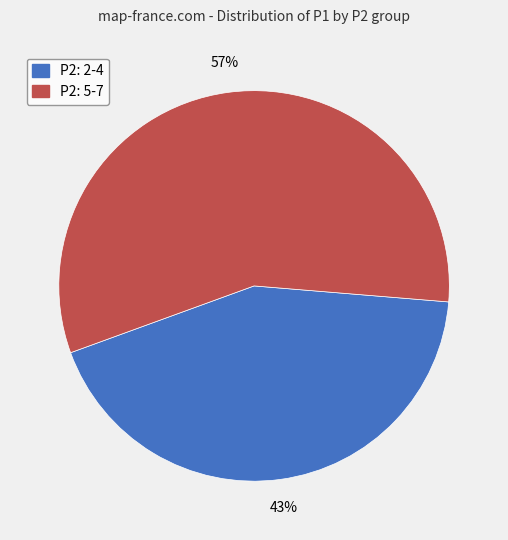

Does any single category account for the majority?

Yes